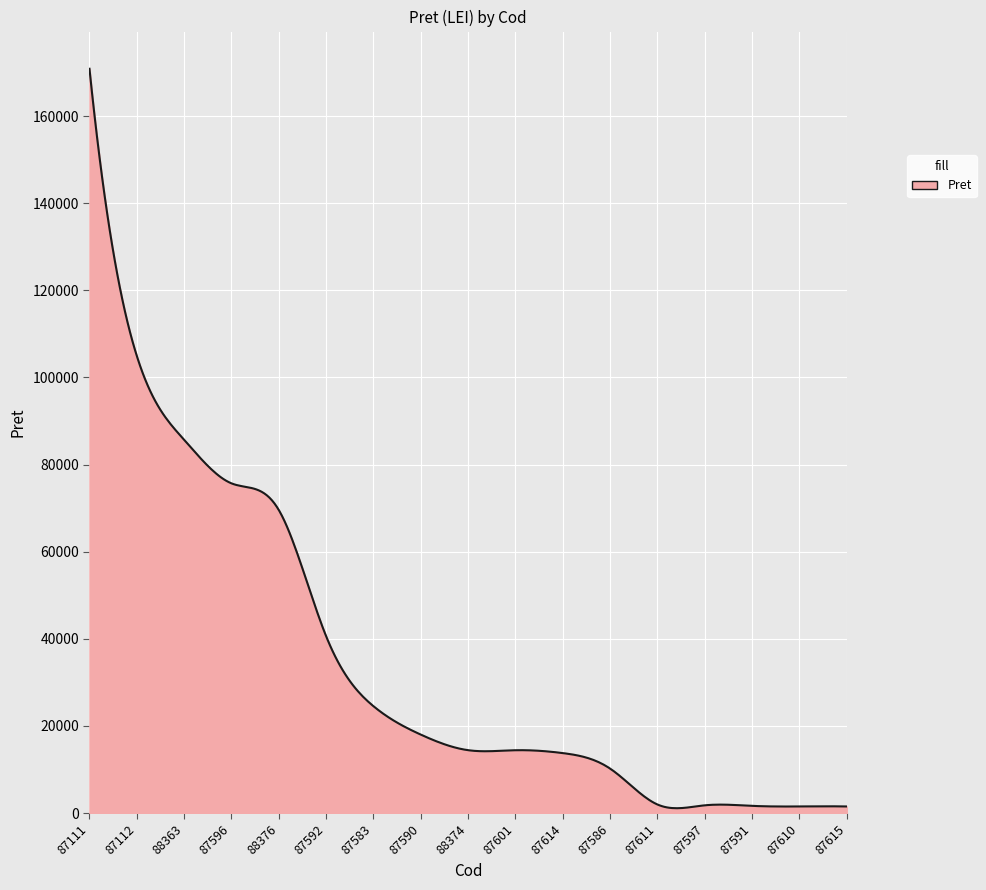

What is the maximum value shown in the chart?

170871.0